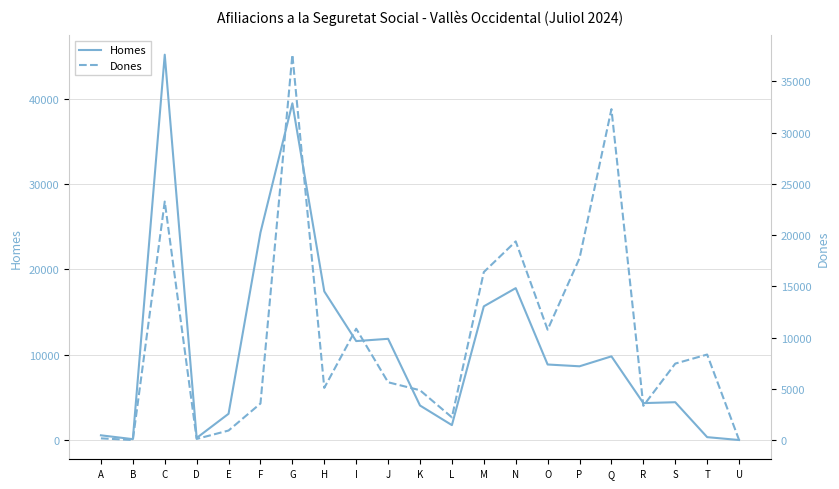

What is the difference between the Dones values at E and I?

9935